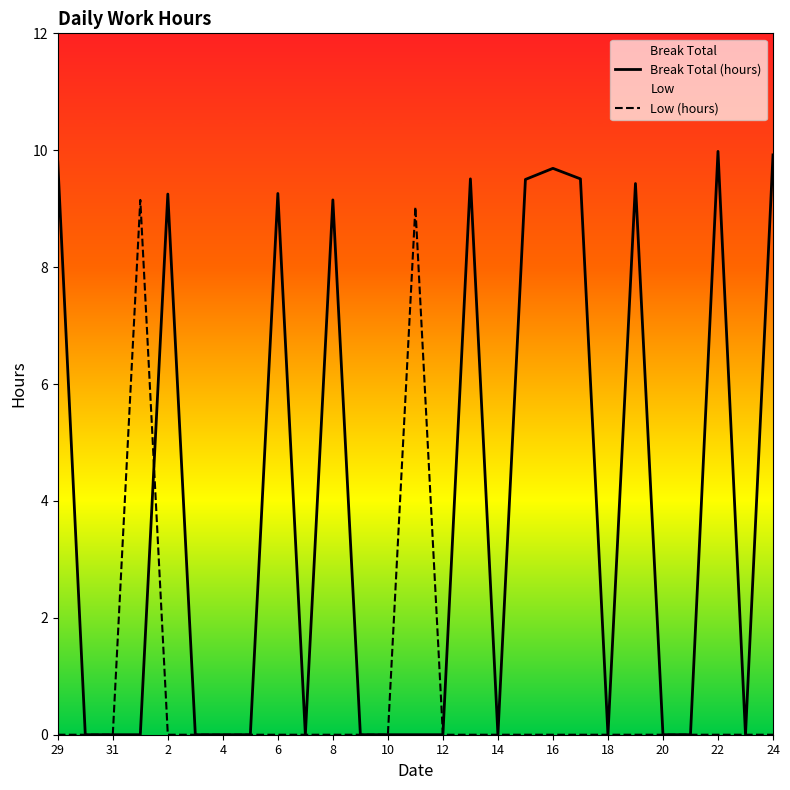

The Low (hours) series shows 5.3 at 8. True or false?

False